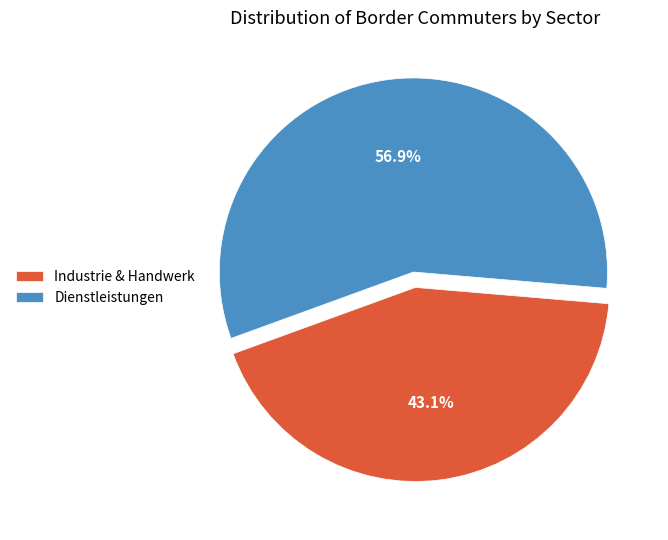

Which has a higher value, Dienstleistungen or Industrie & Handwerk?

Dienstleistungen